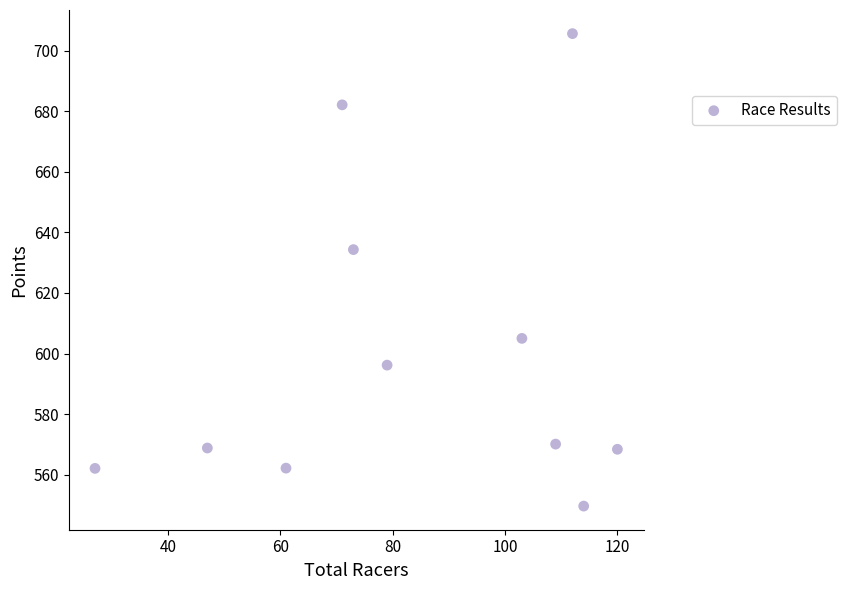

What is the average X value?

83.3